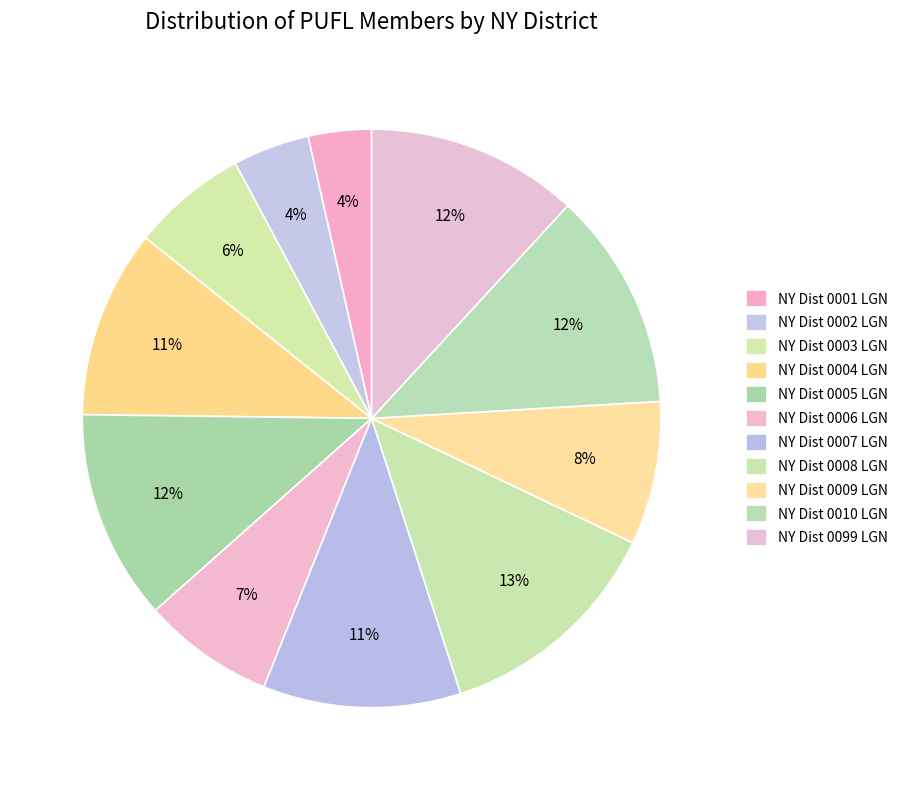

Does NY Dist 0003 LGN account for over 50% of the chart?

No